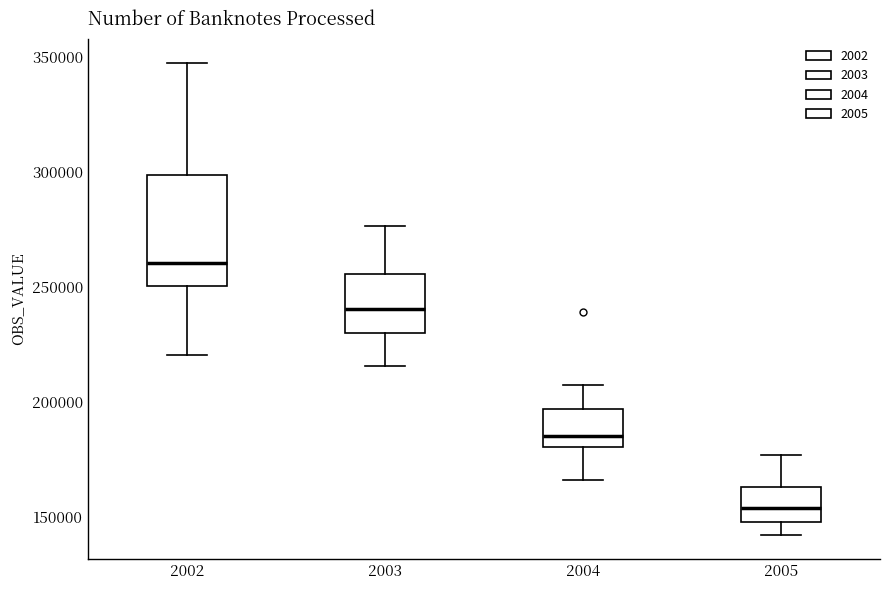

Reading left to right, read every box against the y-axis: the position of its median line, the range the box covers, and the ends of its whiskers. The values are not printed on the chart, so give them approximately, as read against the axis.

2002: median 260000, box 250000 to 300000, whiskers 220000 to 345000
2003: median 240000, box 230000 to 255000, whiskers 215000 to 275000
2004: median 185000, box 180000 to 195000, whiskers 165000 to 205000
2005: median 155000, box 150000 to 165000, whiskers 140000 to 175000